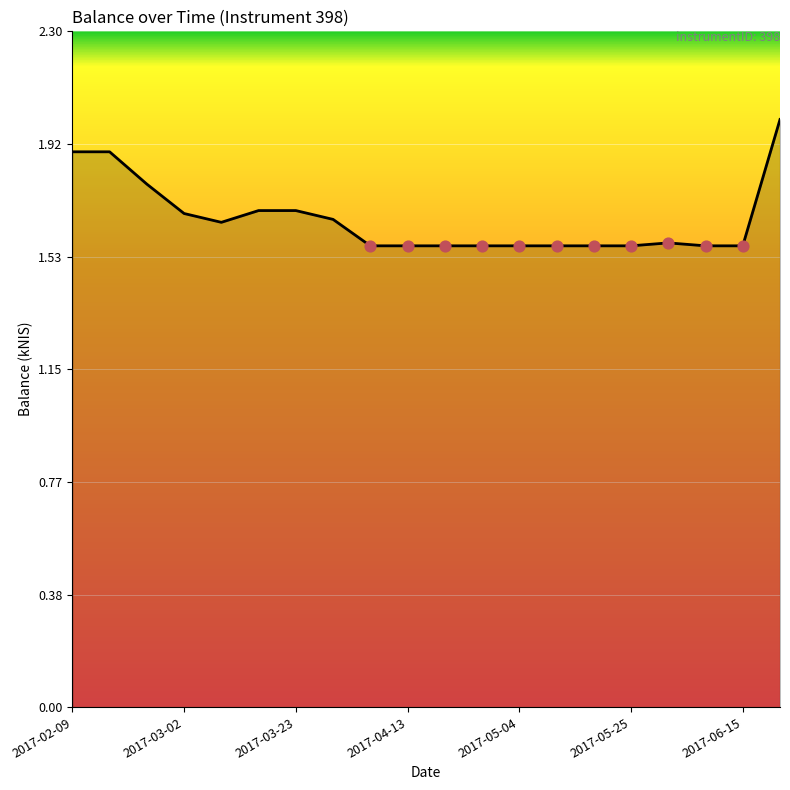

What is the maximum value shown in the chart?

2.0